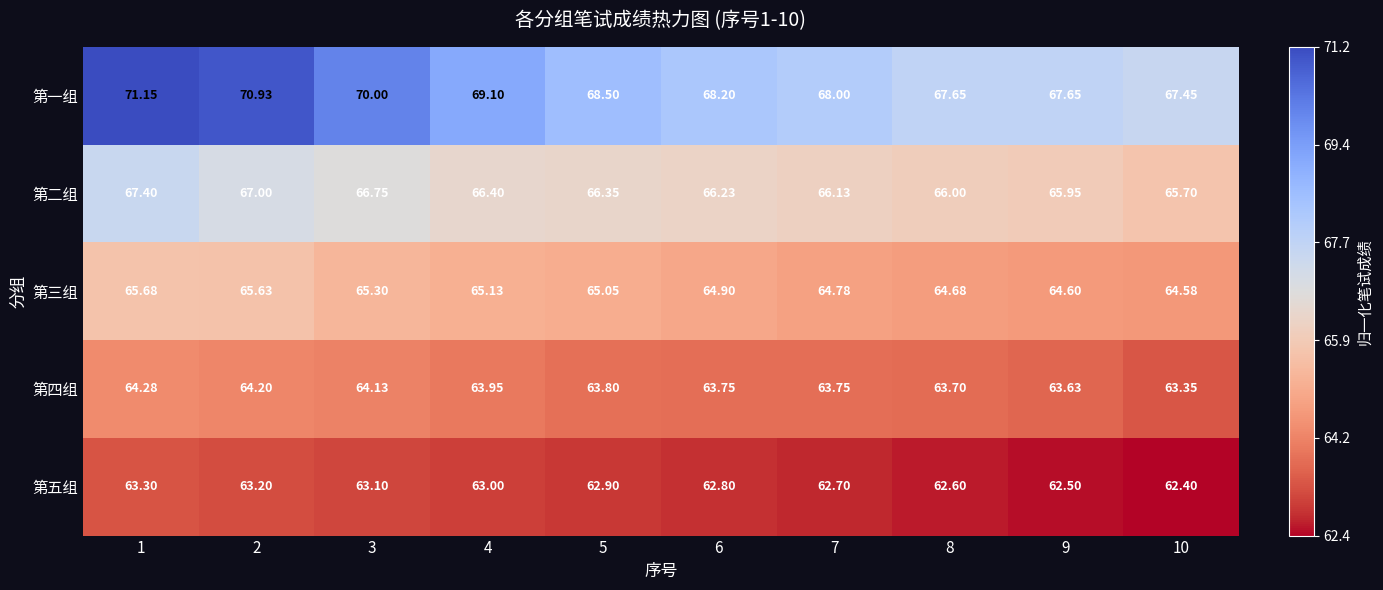

List the series in order of their overall mean, highest first.

第一组, 第二组, 第三组, 第四组, 第五组